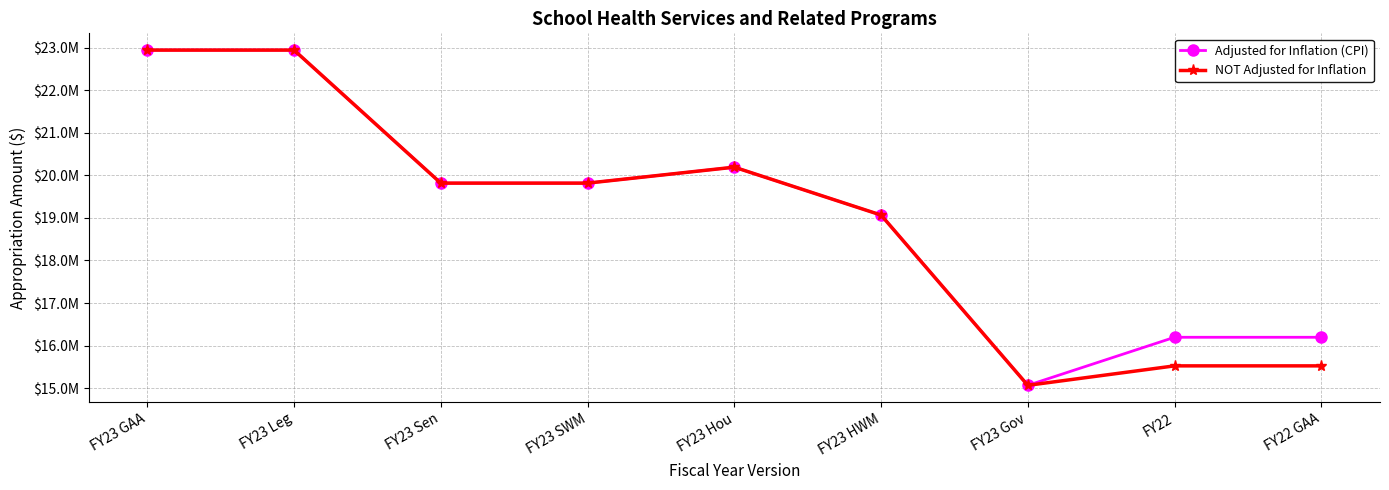

Reading right to left, transcribe all the data shown in this chart.

Adjusted for Inflation (CPI): FY22 GAA=16195167	FY22=16195167	FY23 Gov=15066196	FY23 HWM=19066196	FY23 Hou=20191196	FY23 SWM=19816196	FY23 Sen=19816196	FY23 Leg=22941196	FY23 GAA=22941196
NOT Adjusted for Inflation: FY22 GAA=15523583	FY22=15523583	FY23 Gov=15066196	FY23 HWM=19066196	FY23 Hou=20191196	FY23 SWM=19816196	FY23 Sen=19816196	FY23 Leg=22941196	FY23 GAA=22941196